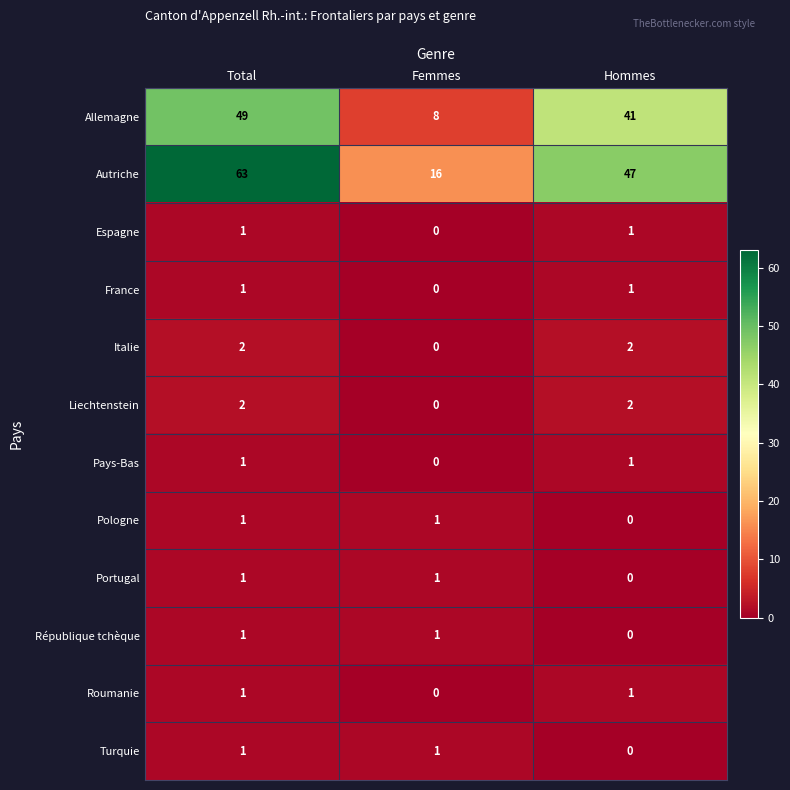

Which category has the highest value in the Allemagne series?

Total